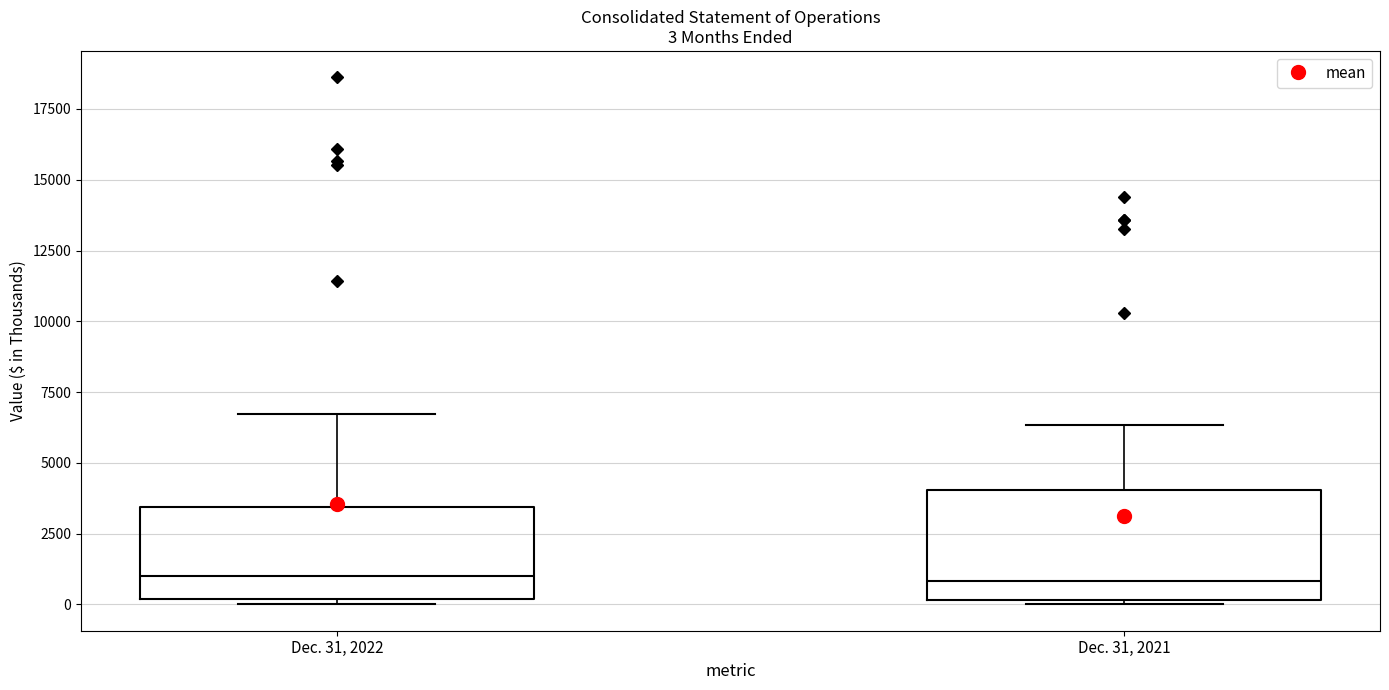

Which box is the tallest, from its lower edge to its upper edge?

Dec. 31, 2021